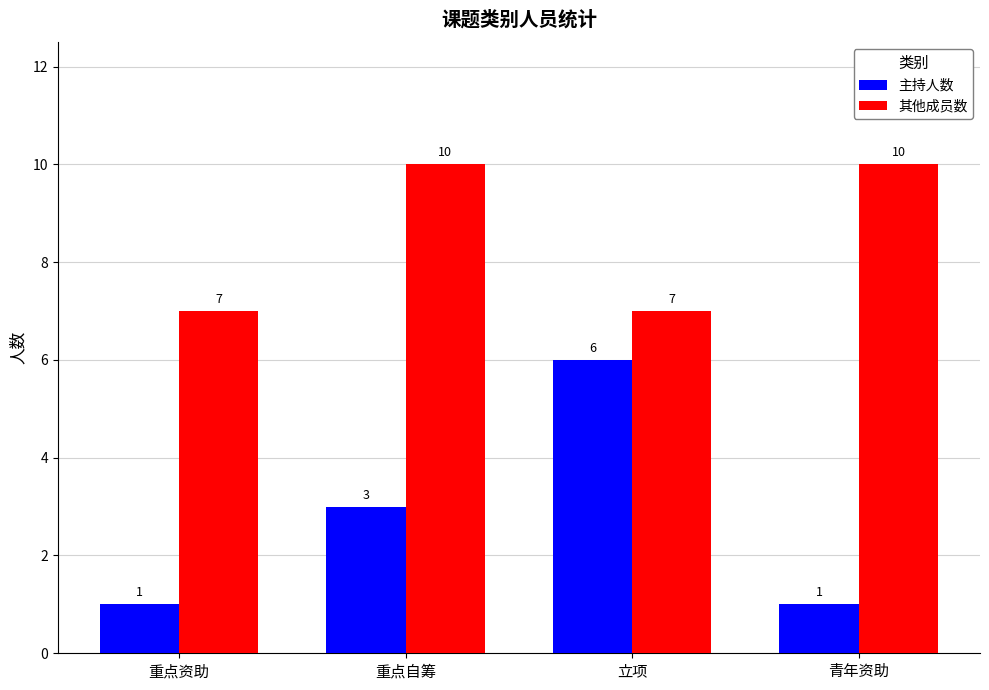

Does the chart contain stacked bars?

No